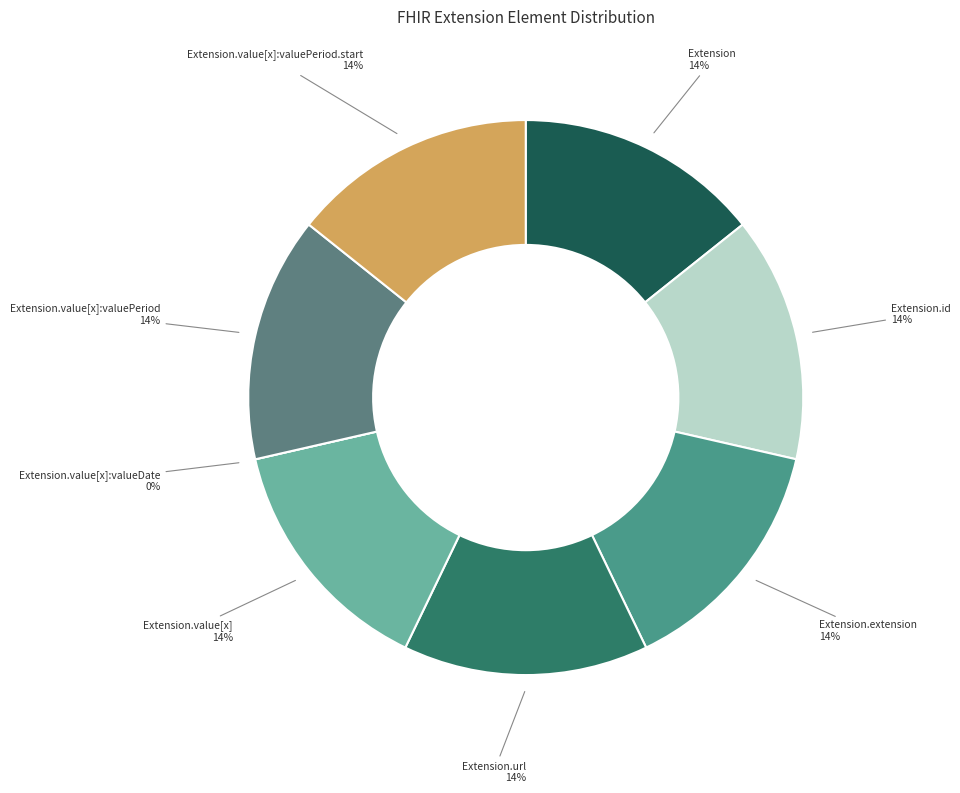

Is Extension the majority of the pie?

No